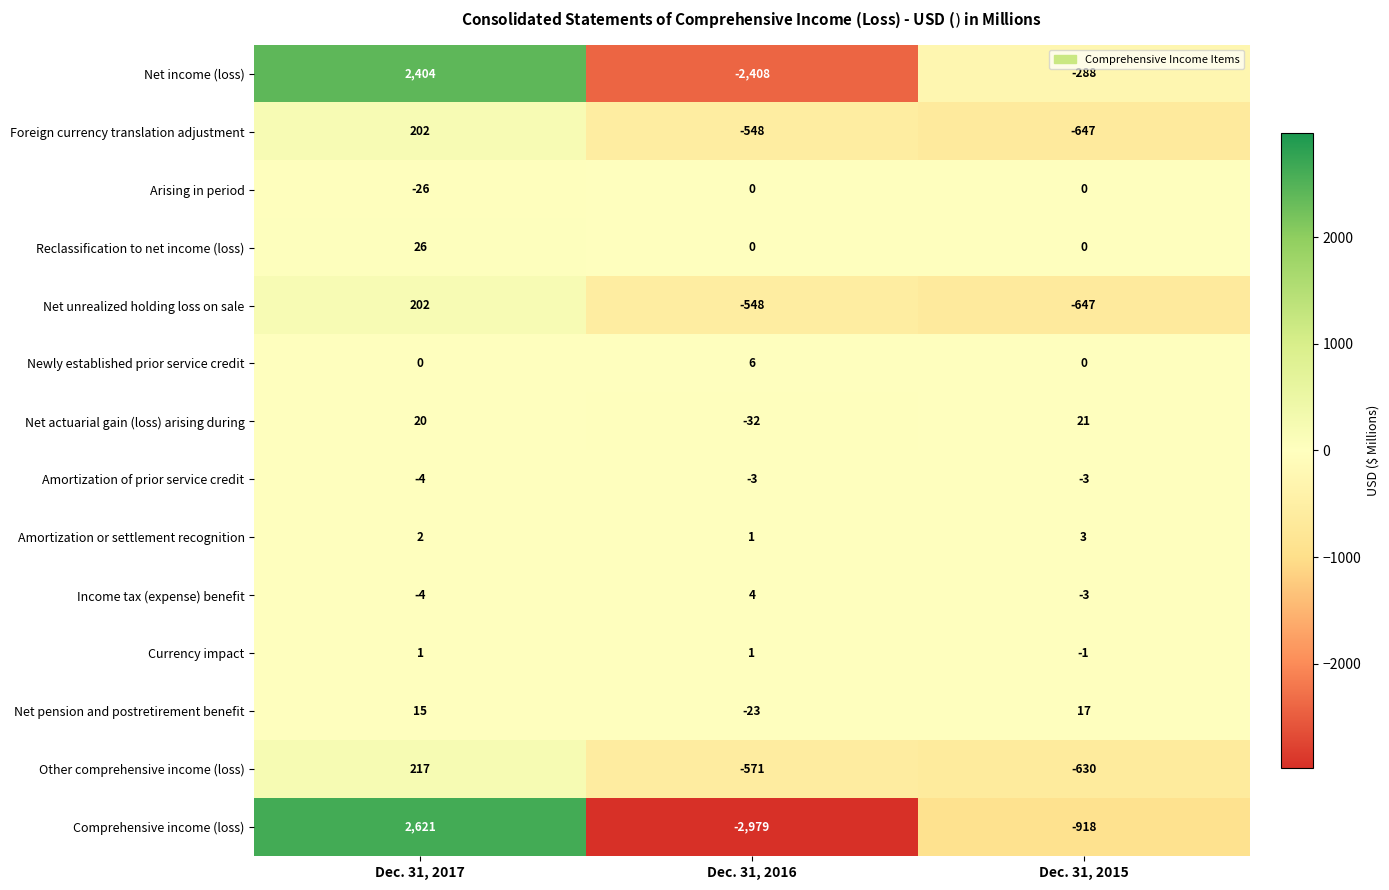

Count the number of data series in this chart.

14